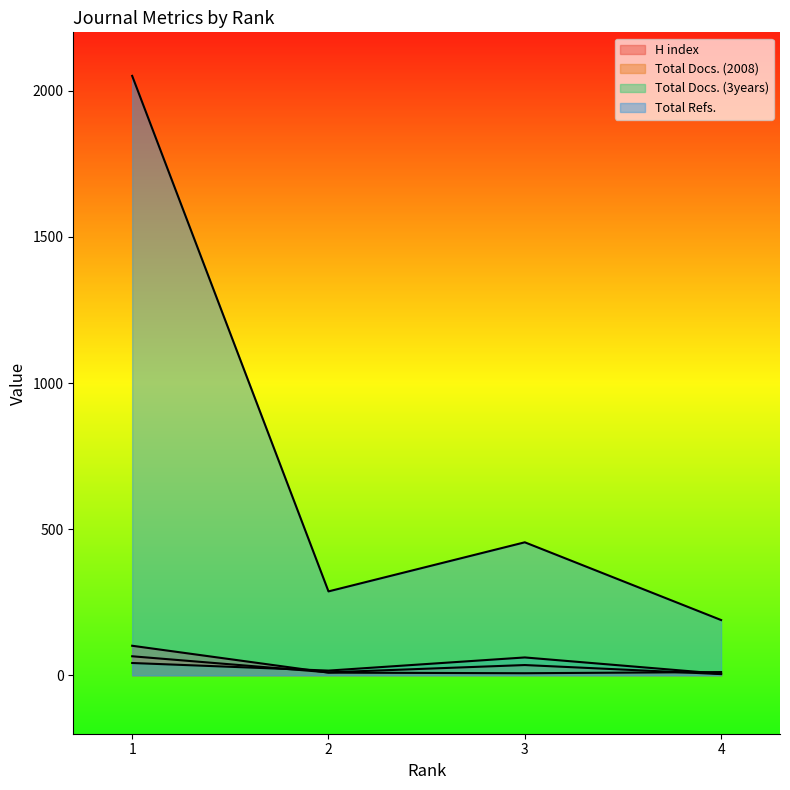

Reading right to left, transcribe all the data shown in this chart.

H index: 4=11	3=7	2=9	1=101
Total Docs. (2008): 4=4	3=35	2=10	1=65
Total Docs. (3years): 4=5	3=61	2=16	1=42
Total Refs.: 4=189	3=455	2=287	1=2051